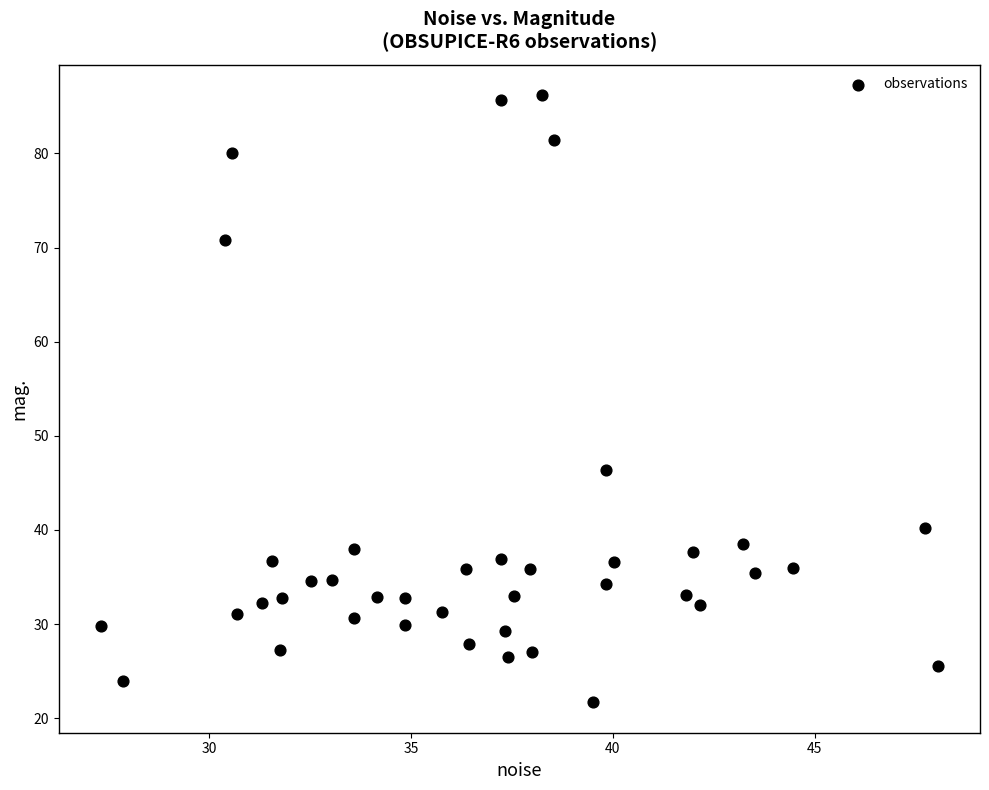

What is the range of X values (max minus min)?

20.7